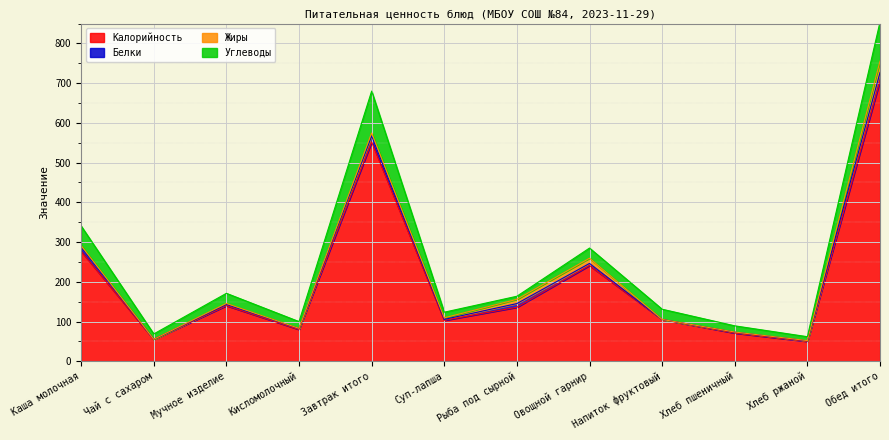

Reading left to right, what are all the values shown in this chart?

Калорийность: 277.0	55.0	140.0	80.0	552.0	103.0	136.0	241.0	105.0	71.0	50.0	706.0
Белки: 9.6	0.2	3.0	2.5	15.3	2.4	9.2	5.2	0.2	2.3	1.5	20.7
Жиры: 4.5	0.0	2.5	0.3	7.4	3.9	10.7	13.1	0.0	0.3	0.5	28.6
Углеводы: 49.3	13.5	25.5	17.0	105.4	14.2	7.7	25.6	25.7	15.6	9.8	98.6